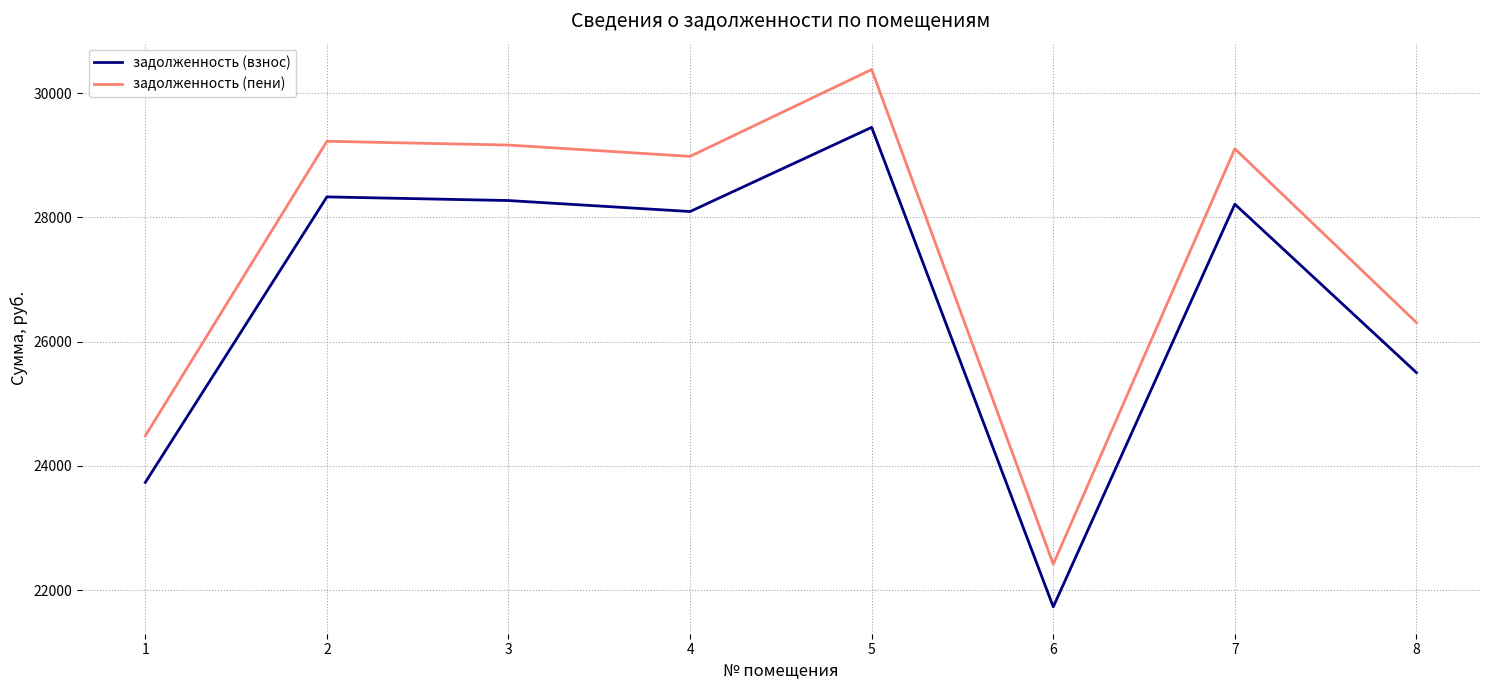

Reading right to left, what are all the values shown in this chart?

задолженность (взнос): 8=25502.0	7=28211.3	6=21732.8	5=29448.0	4=28093.5	3=28270.1	2=28328.9	1=23735.1
задолженность (пени): 8=26307.4	7=29102.3	6=22419.1	5=30378.0	4=28980.7	3=29162.9	2=29223.6	1=24484.7